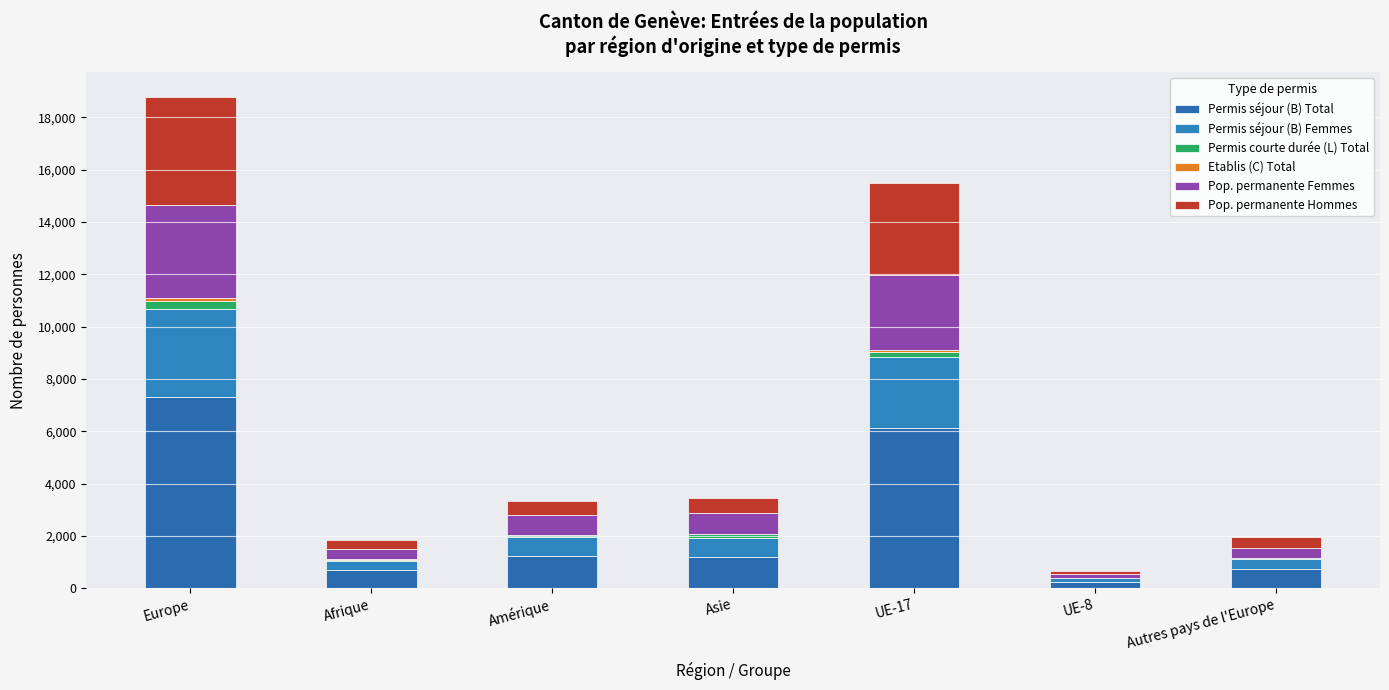

What is the total value across all series at Europe?

18782